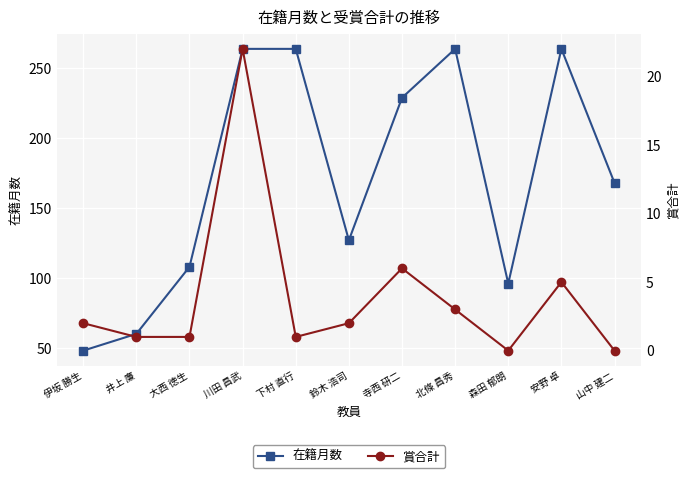

What is the label of the 11th point from the right?

伊坂 勝生